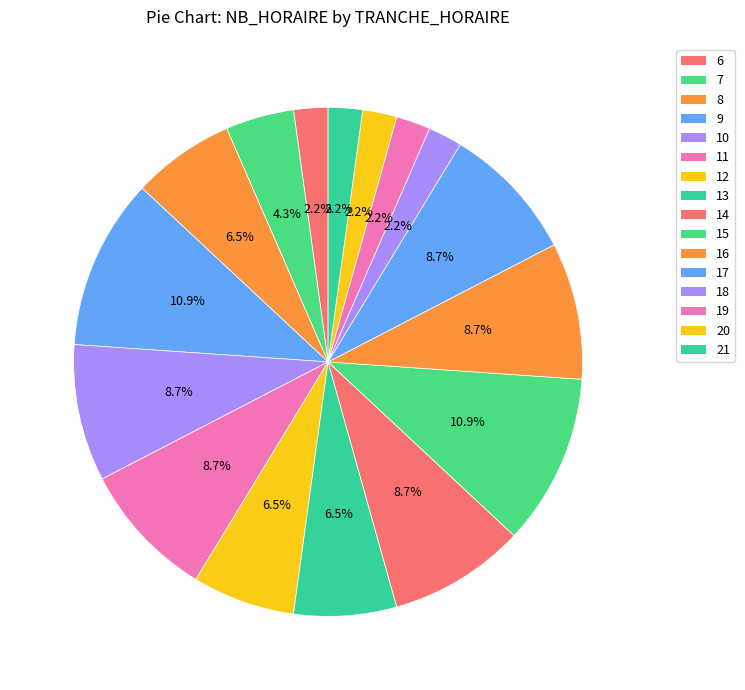

What is the ratio of the value at 20 to the value at 9?

0.2